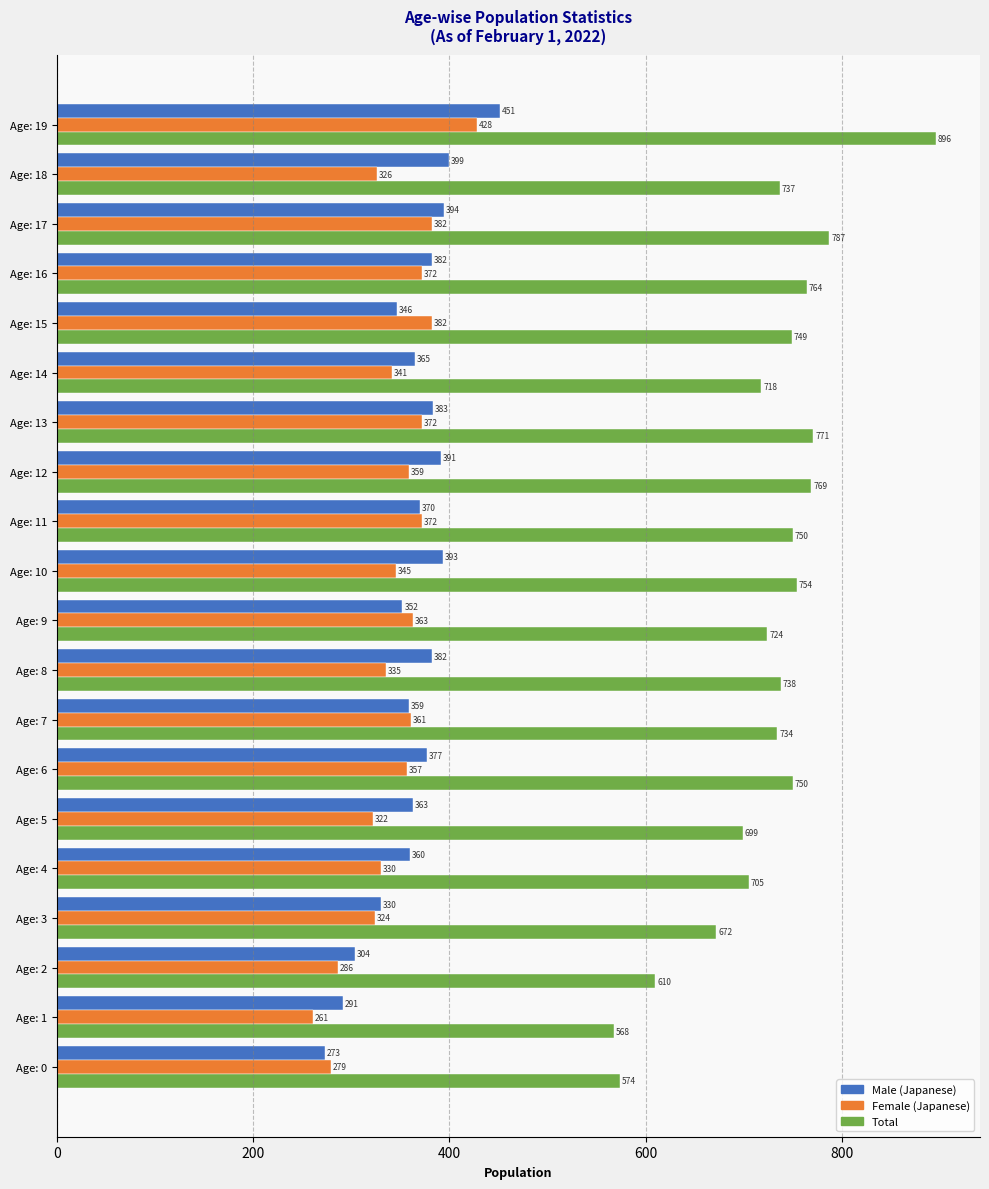

What is the difference between the highest and lowest values at Age: 7?

375